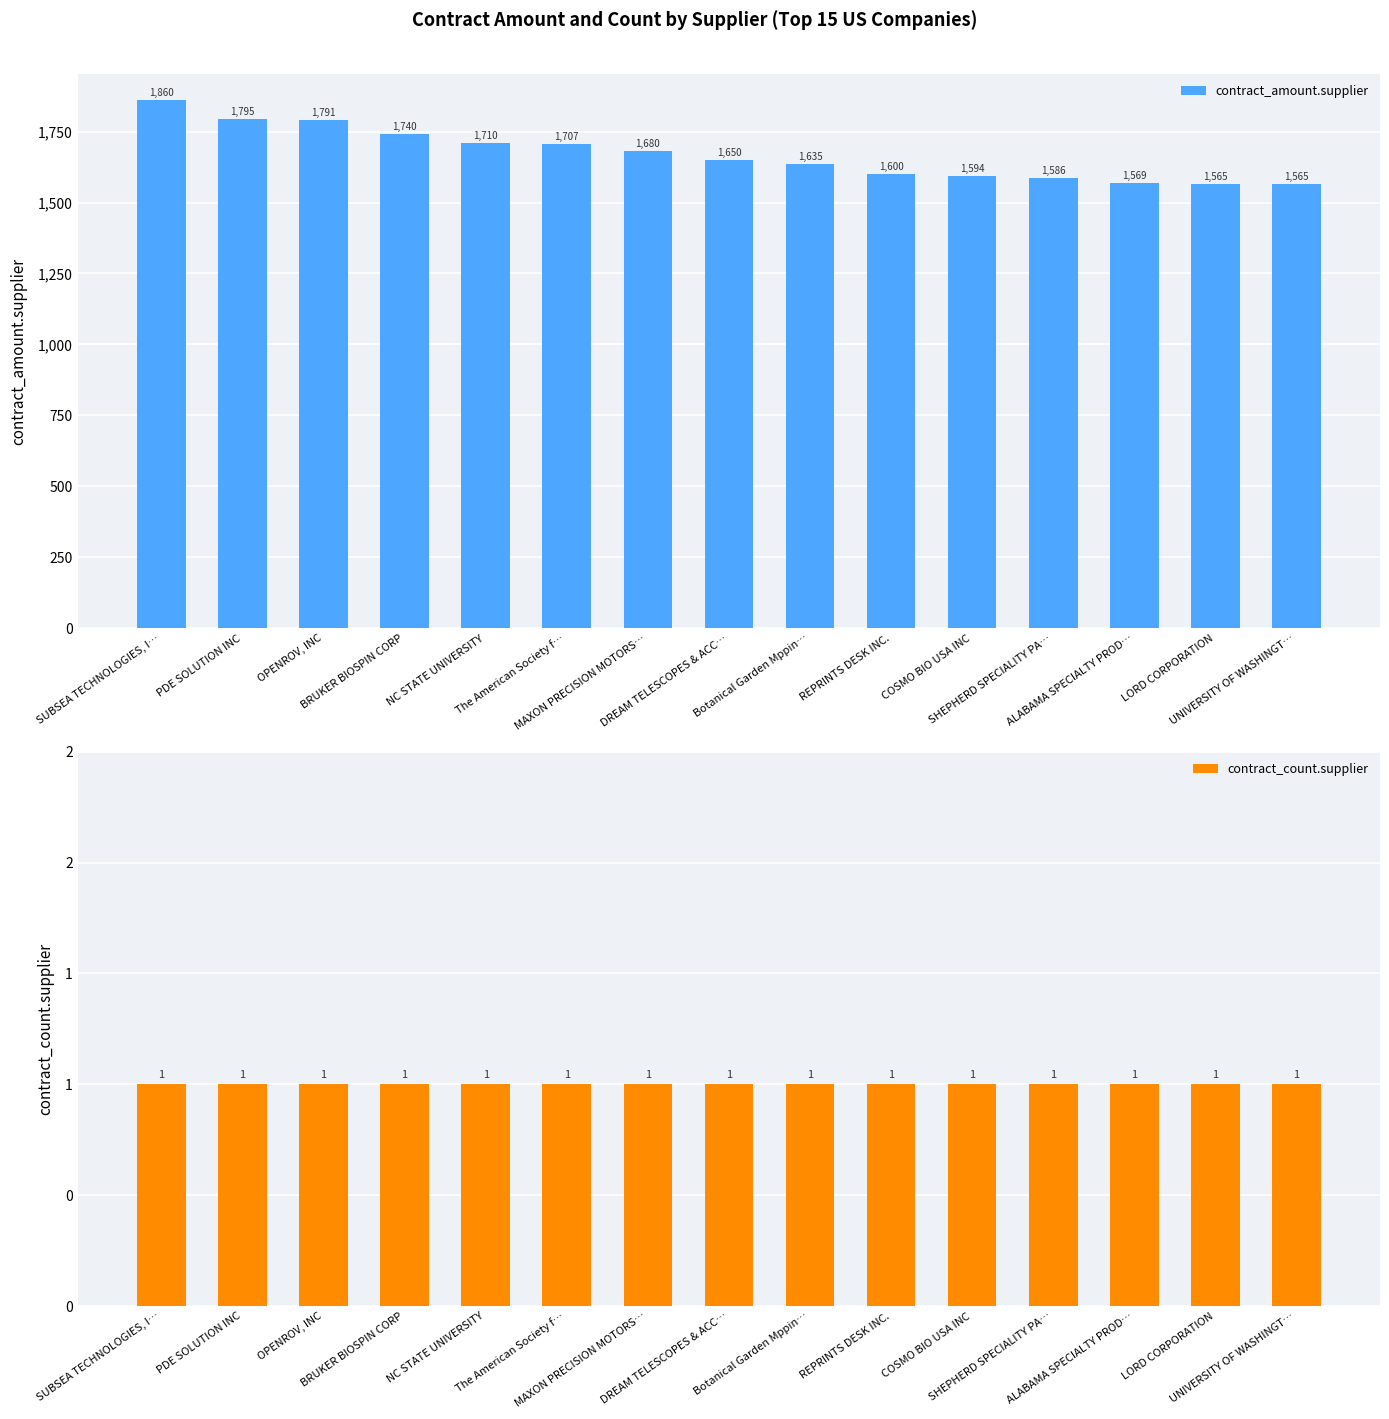

Reading left to right, list all the values displayed in this chart.

contract_amount.supplier: 1860.0	1795.0	1791.2	1740.0	1710.0	1707.0	1680.0	1650.0	1635.0	1600.0	1594.0	1586.1	1568.6	1565.0	1564.8
contract_count.supplier: 1.0	1.0	1.0	1.0	1.0	1.0	1.0	1.0	1.0	1.0	1.0	1.0	1.0	1.0	1.0